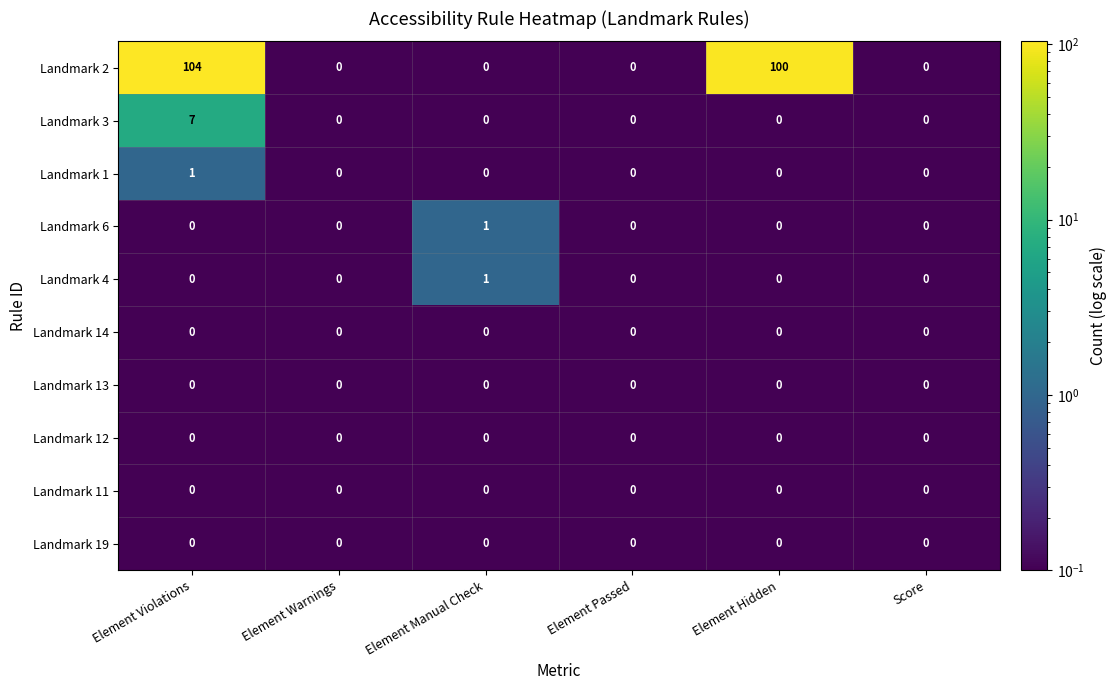

Which series has the largest range (max minus min)?

Landmark 2